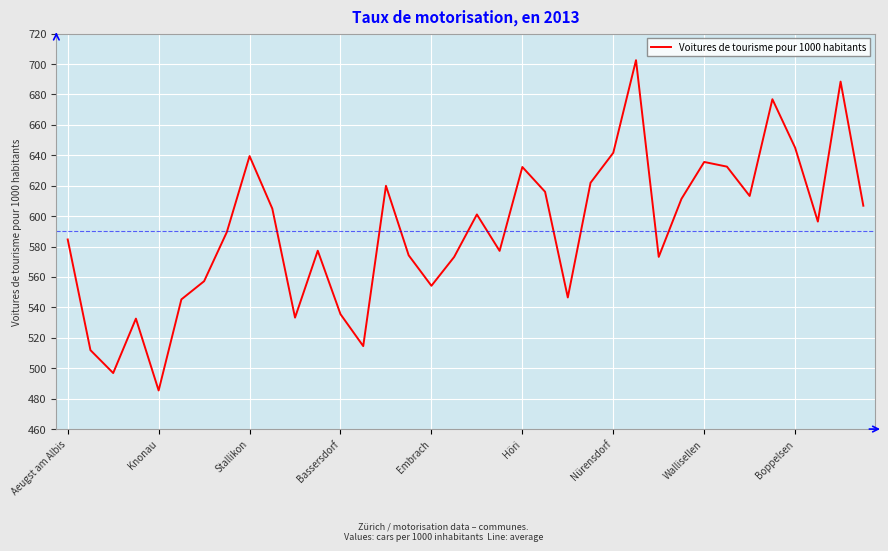

What is the sum of all values?

21248.5